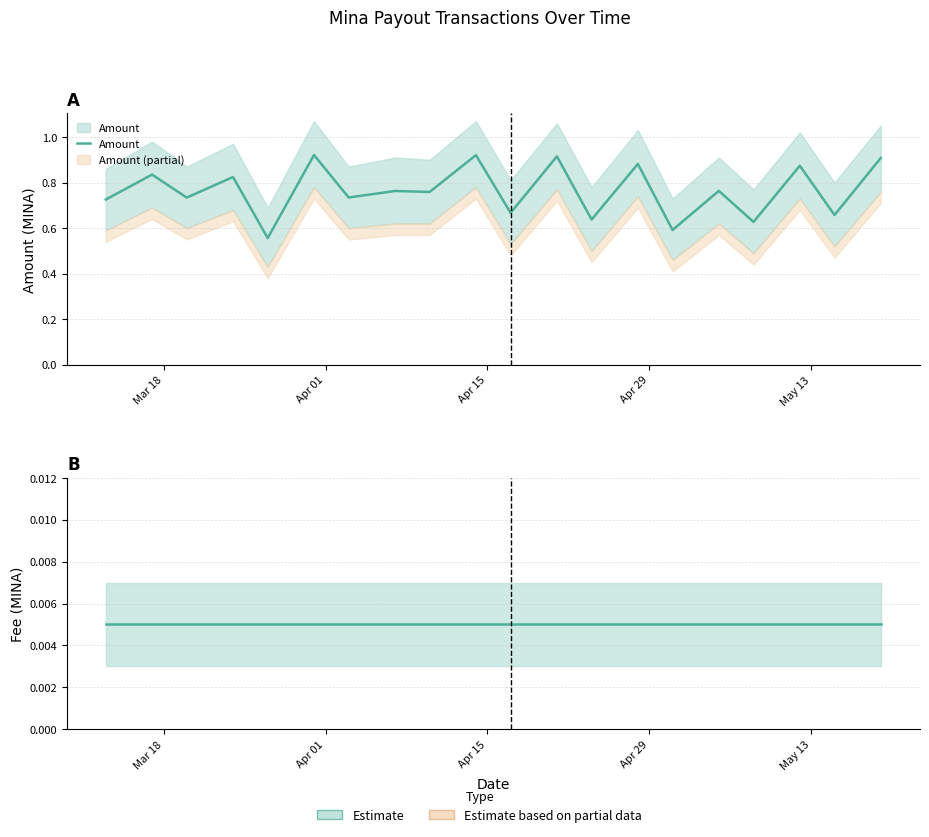

True or false: Amount and Fee cross at least once.

False